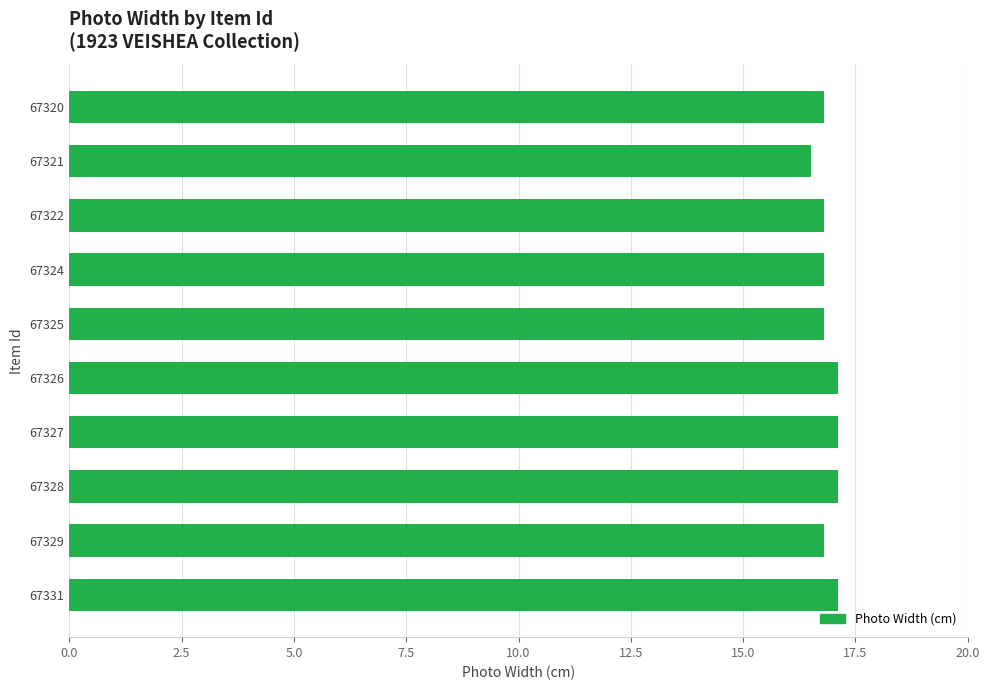

Reading top to bottom, list all the values displayed in this chart.

16.8	16.5	16.8	16.8	16.8	17.1	17.1	17.1	16.8	17.1